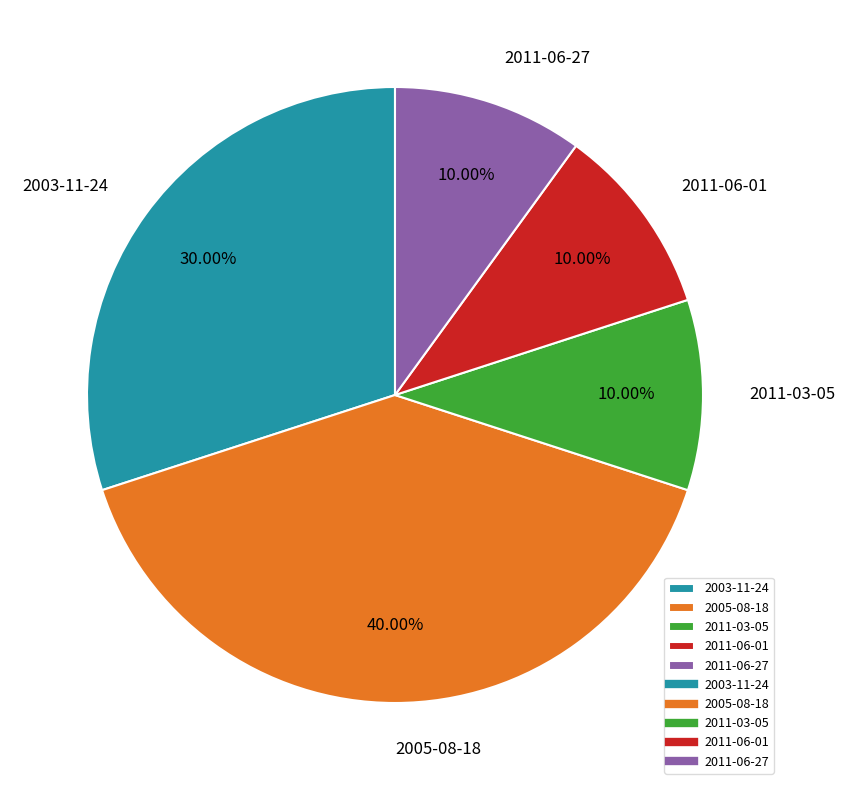

Count the number of slices in the pie.

5